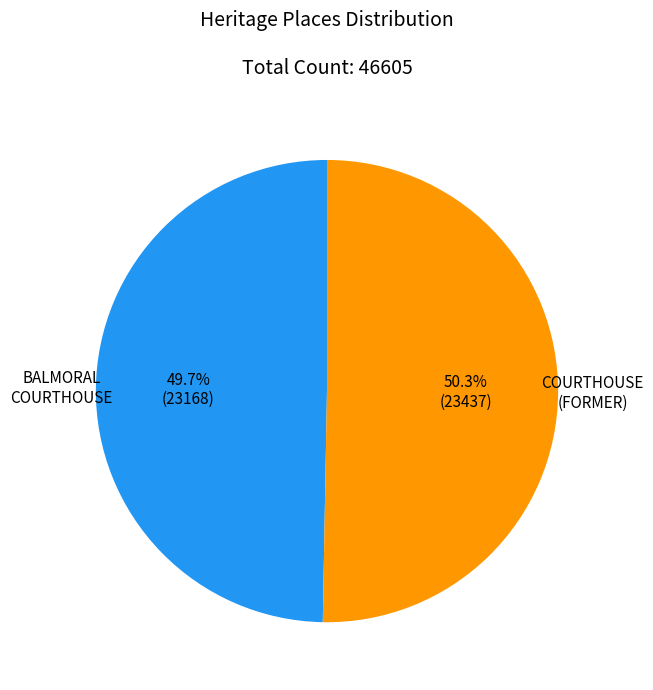

Does any single category account for the majority?

Yes